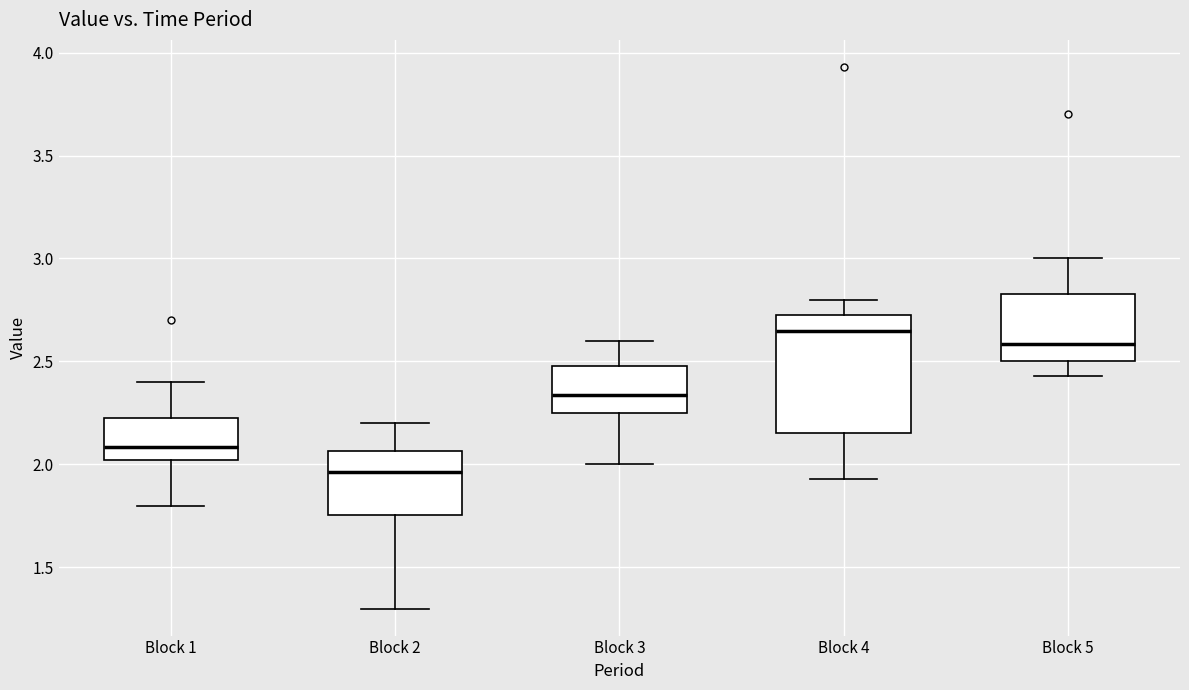

Which box is the tallest, from its lower edge to its upper edge?

Block 4